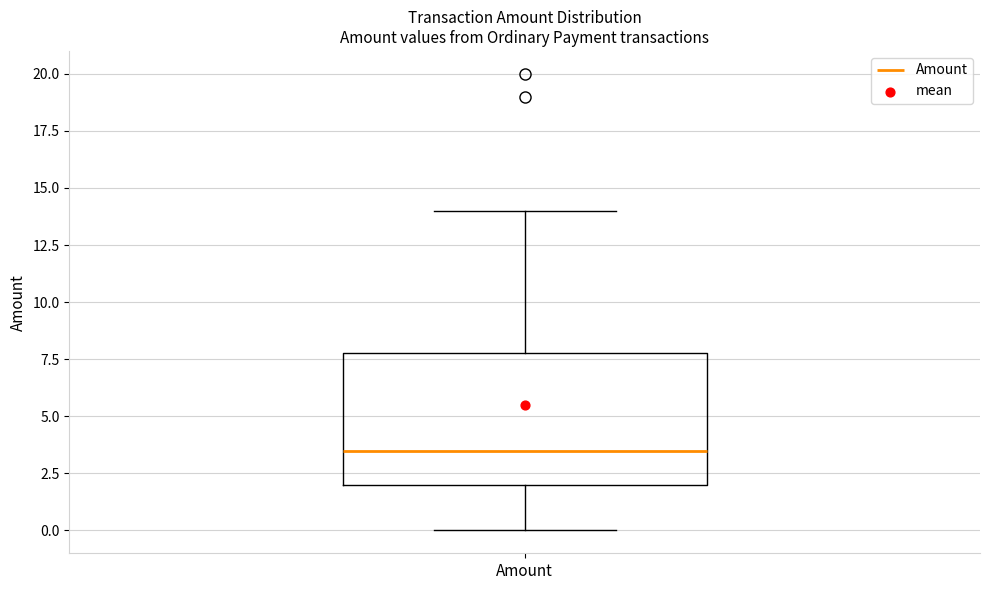

Read this box plot against the y-axis: the position of the median line, the range covered by the box, and the ends of both whiskers. The values are not printed on the chart, so give them approximately, as read against the axis.

median 3.5, box 2.0 to 8.0, whiskers 0.0 to 14.0